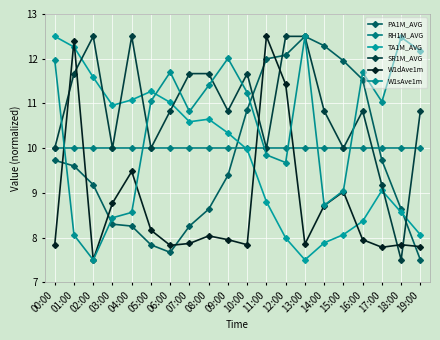

How many categories are shown in the chart?

20